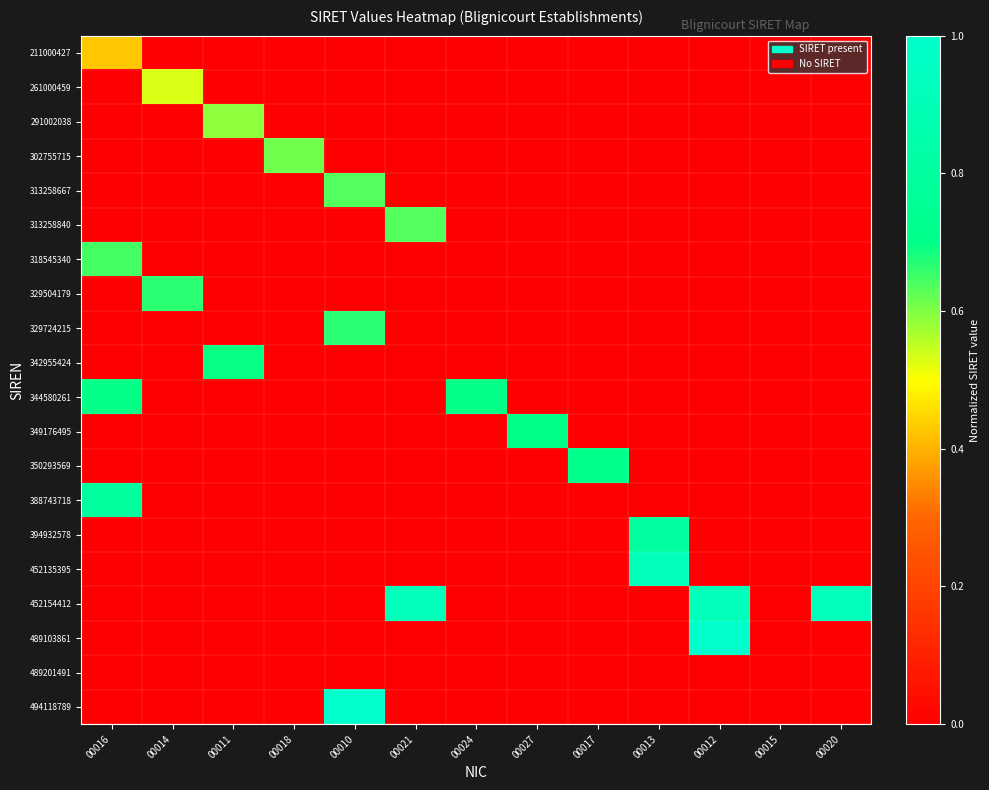

Reading left to right, transcribe all the data shown in this chart.

211000427: 00016=0.4	00014=0.0	00011=0.0	00018=0.0	00010=0.0	00021=0.0	00024=0.0	00027=0.0	00017=0.0	00013=0.0	00012=0.0	00015=0.0	00020=0.0
261000459: 00016=0.0	00014=0.5	00011=0.0	00018=0.0	00010=0.0	00021=0.0	00024=0.0	00027=0.0	00017=0.0	00013=0.0	00012=0.0	00015=0.0	00020=0.0
291002038: 00016=0.0	00014=0.0	00011=0.6	00018=0.0	00010=0.0	00021=0.0	00024=0.0	00027=0.0	00017=0.0	00013=0.0	00012=0.0	00015=0.0	00020=0.0
302755715: 00016=0.0	00014=0.0	00011=0.0	00018=0.6	00010=0.0	00021=0.0	00024=0.0	00027=0.0	00017=0.0	00013=0.0	00012=0.0	00015=0.0	00020=0.0
313258667: 00016=0.0	00014=0.0	00011=0.0	00018=0.0	00010=0.6	00021=0.0	00024=0.0	00027=0.0	00017=0.0	00013=0.0	00012=0.0	00015=0.0	00020=0.0
313258840: 00016=0.0	00014=0.0	00011=0.0	00018=0.0	00010=0.0	00021=0.6	00024=0.0	00027=0.0	00017=0.0	00013=0.0	00012=0.0	00015=0.0	00020=0.0
318545340: 00016=0.6	00014=0.0	00011=0.0	00018=0.0	00010=0.0	00021=0.0	00024=0.0	00027=0.0	00017=0.0	00013=0.0	00012=0.0	00015=0.0	00020=0.0
329504179: 00016=0.0	00014=0.7	00011=0.0	00018=0.0	00010=0.0	00021=0.0	00024=0.0	00027=0.0	00017=0.0	00013=0.0	00012=0.0	00015=0.0	00020=0.0
329724215: 00016=0.0	00014=0.0	00011=0.0	00018=0.0	00010=0.7	00021=0.0	00024=0.0	00027=0.0	00017=0.0	00013=0.0	00012=0.0	00015=0.0	00020=0.0
342955424: 00016=0.0	00014=0.0	00011=0.7	00018=0.0	00010=0.0	00021=0.0	00024=0.0	00027=0.0	00017=0.0	00013=0.0	00012=0.0	00015=0.0	00020=0.0
344580261: 00016=0.7	00014=0.0	00011=0.0	00018=0.0	00010=0.0	00021=0.0	00024=0.7	00027=0.0	00017=0.0	00013=0.0	00012=0.0	00015=0.0	00020=0.0
349176495: 00016=0.0	00014=0.0	00011=0.0	00018=0.0	00010=0.0	00021=0.0	00024=0.0	00027=0.7	00017=0.0	00013=0.0	00012=0.0	00015=0.0	00020=0.0
350293569: 00016=0.0	00014=0.0	00011=0.0	00018=0.0	00010=0.0	00021=0.0	00024=0.0	00027=0.0	00017=0.7	00013=0.0	00012=0.0	00015=0.0	00020=0.0
388743718: 00016=0.8	00014=0.0	00011=0.0	00018=0.0	00010=0.0	00021=0.0	00024=0.0	00027=0.0	00017=0.0	00013=0.0	00012=0.0	00015=0.0	00020=0.0
394932578: 00016=0.0	00014=0.0	00011=0.0	00018=0.0	00010=0.0	00021=0.0	00024=0.0	00027=0.0	00017=0.0	00013=0.8	00012=0.0	00015=0.0	00020=0.0
452135395: 00016=0.0	00014=0.0	00011=0.0	00018=0.0	00010=0.0	00021=0.0	00024=0.0	00027=0.0	00017=0.0	00013=0.9	00012=0.0	00015=0.0	00020=0.0
452154412: 00016=0.0	00014=0.0	00011=0.0	00018=0.0	00010=0.0	00021=0.9	00024=0.0	00027=0.0	00017=0.0	00013=0.0	00012=0.9	00015=0.0	00020=0.9
489103861: 00016=0.0	00014=0.0	00011=0.0	00018=0.0	00010=0.0	00021=0.0	00024=0.0	00027=0.0	00017=0.0	00013=0.0	00012=1.0	00015=0.0	00020=0.0
489201491: 00016=0.0	00014=0.0	00011=0.0	00018=0.0	00010=0.0	00021=0.0	00024=0.0	00027=0.0	00017=0.0	00013=0.0	00012=0.0	00015=0.0	00020=0.0
494118789: 00016=0.0	00014=0.0	00011=0.0	00018=0.0	00010=1.0	00021=0.0	00024=0.0	00027=0.0	00017=0.0	00013=0.0	00012=0.0	00015=0.0	00020=0.0